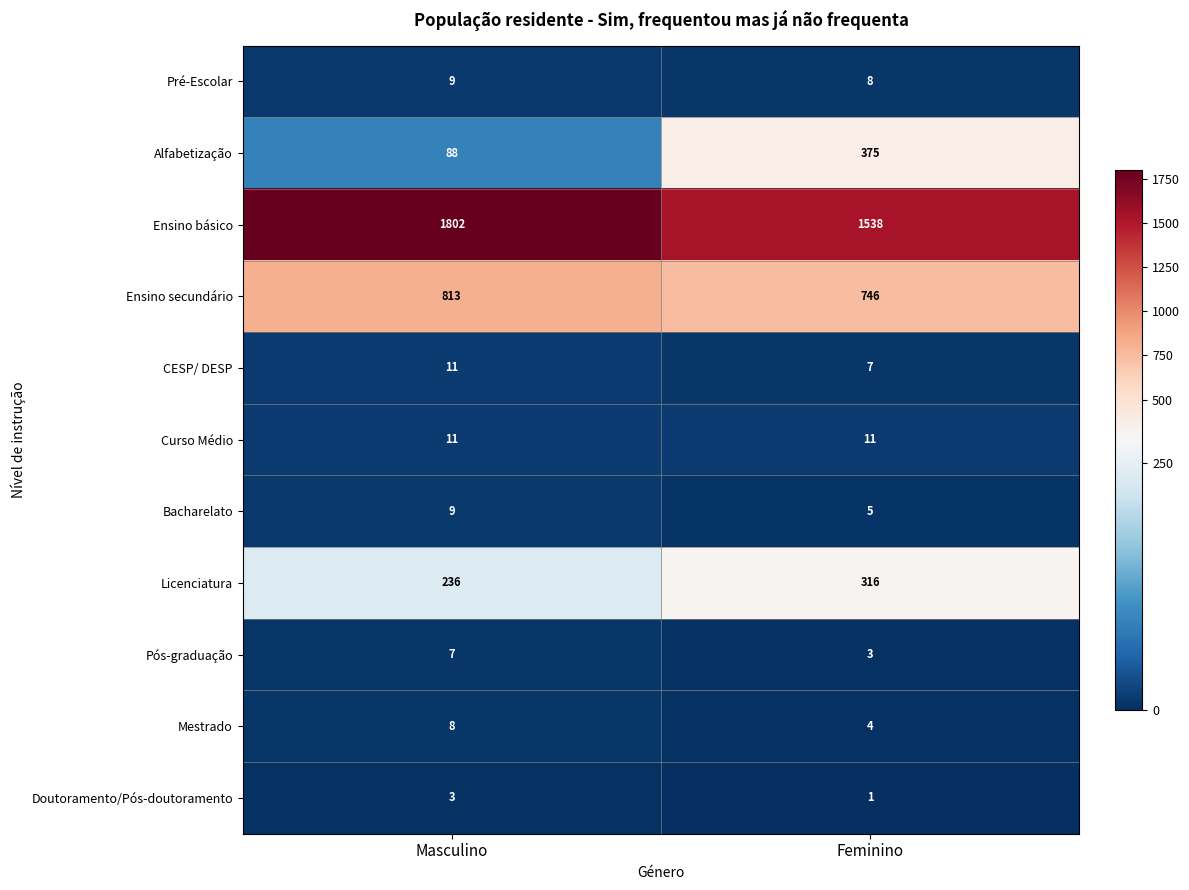

What is the sum of all Curso Médio values?

22